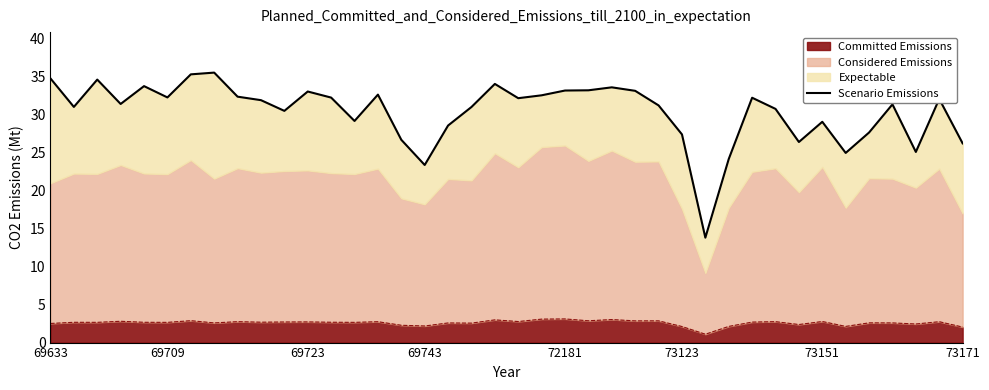

What is the lowest value of the Committed Emissions series?

1.1